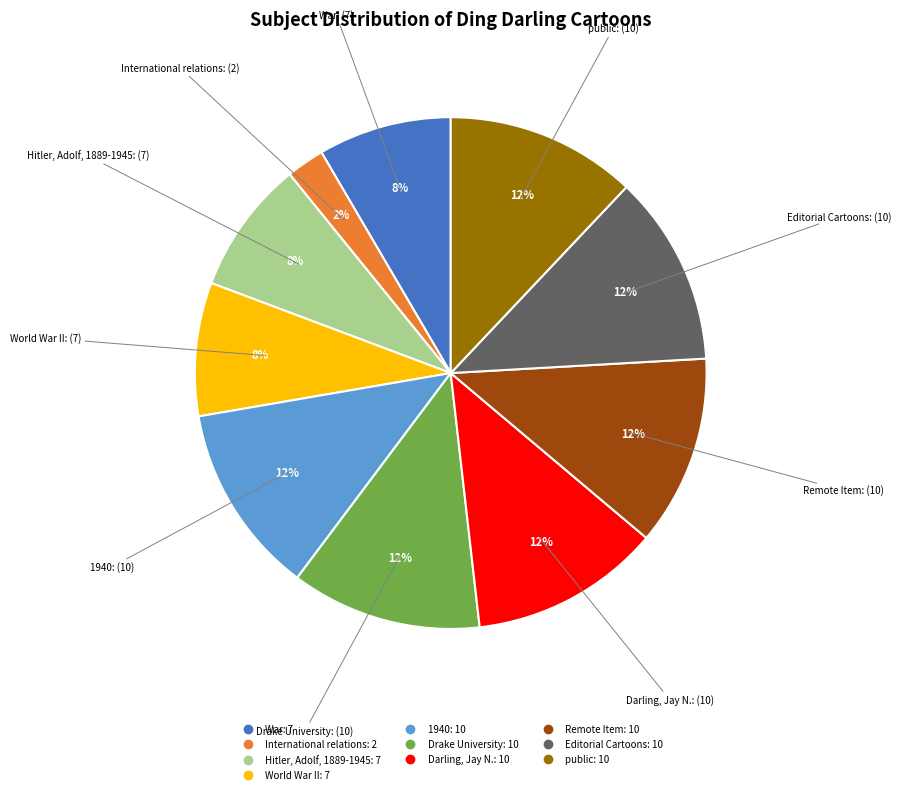

How many slices are in this pie chart?

10